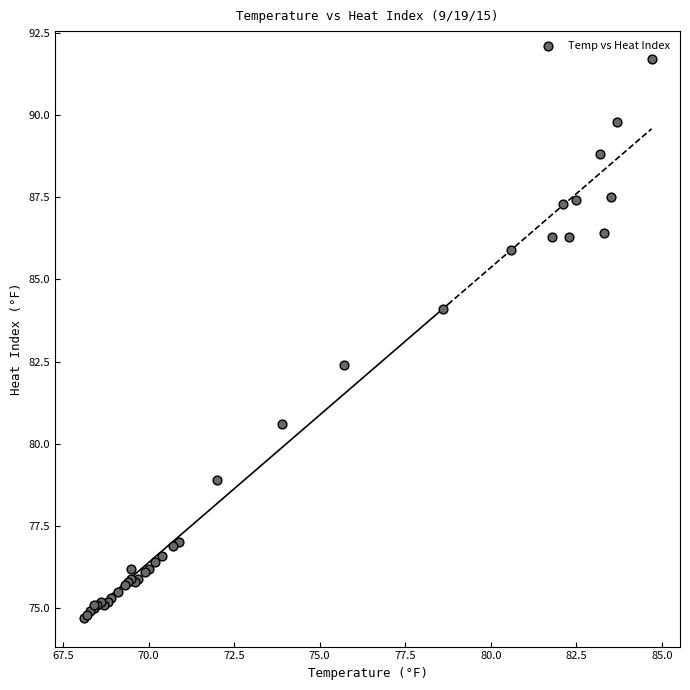

What Y value in the scatter plot is closest to 83?

82.4